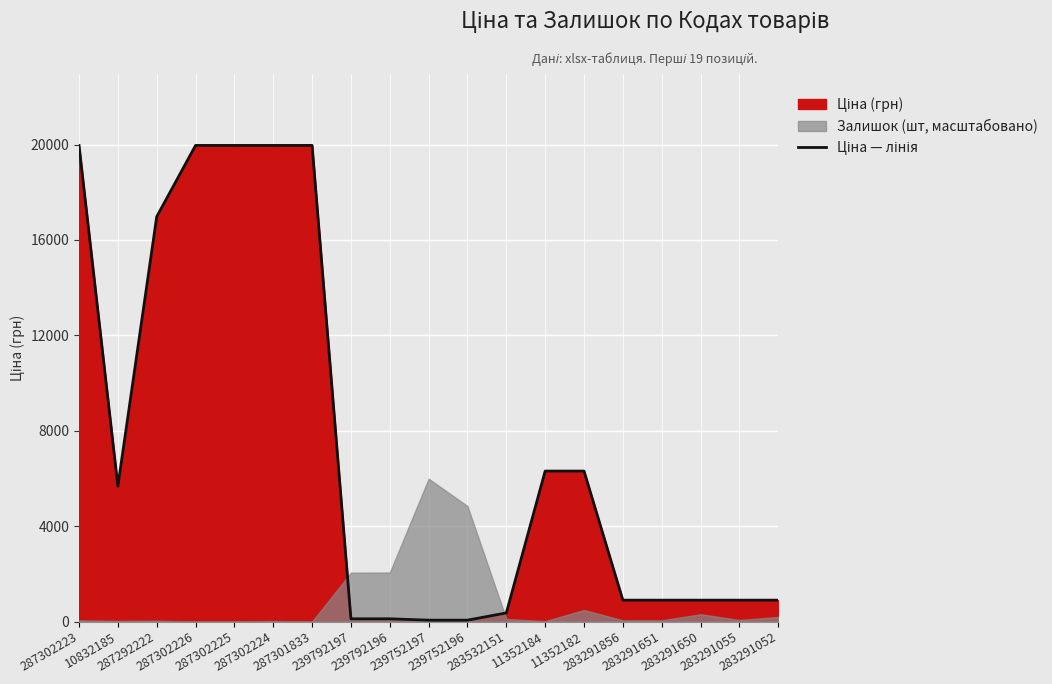

What is the maximum value shown in the chart?

19964.2